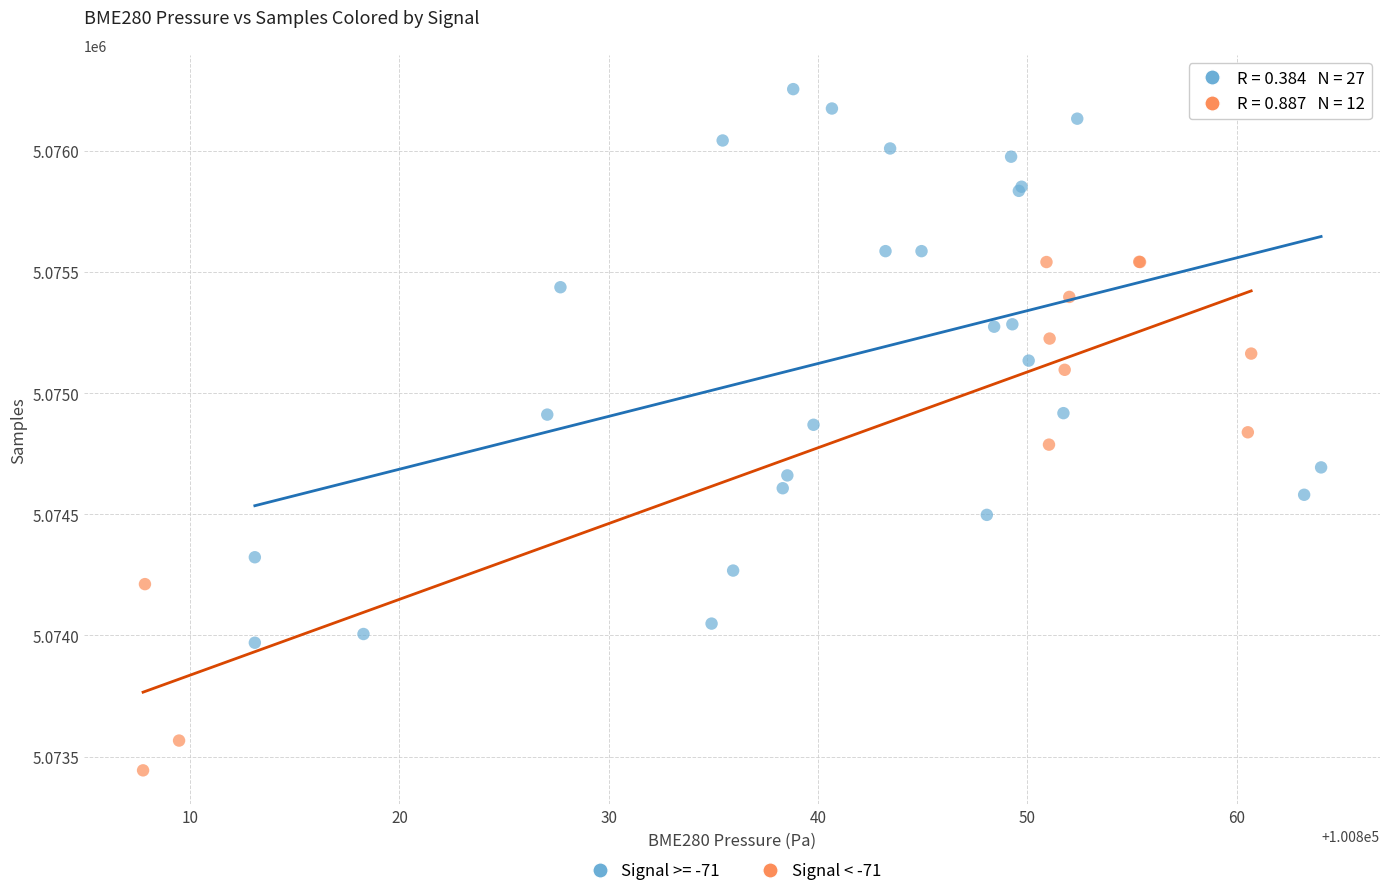

Which series has the largest Y range (max minus min)?

Signal >= -71